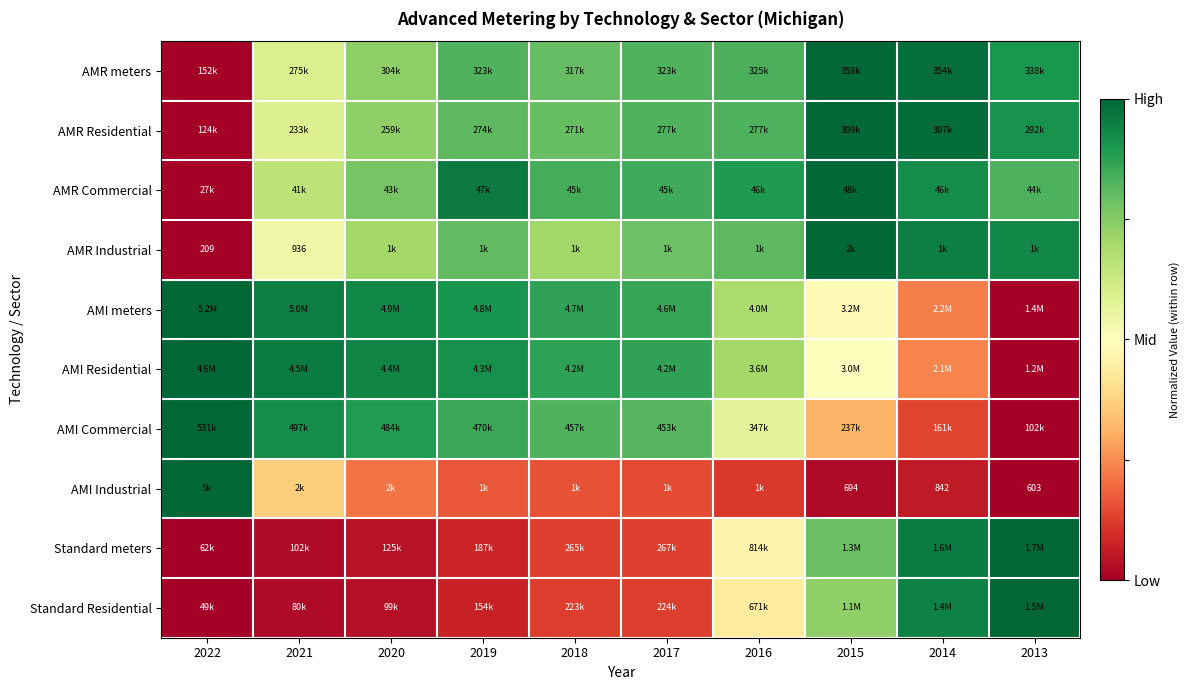

At how many categories does at least one series exceed 0?

10